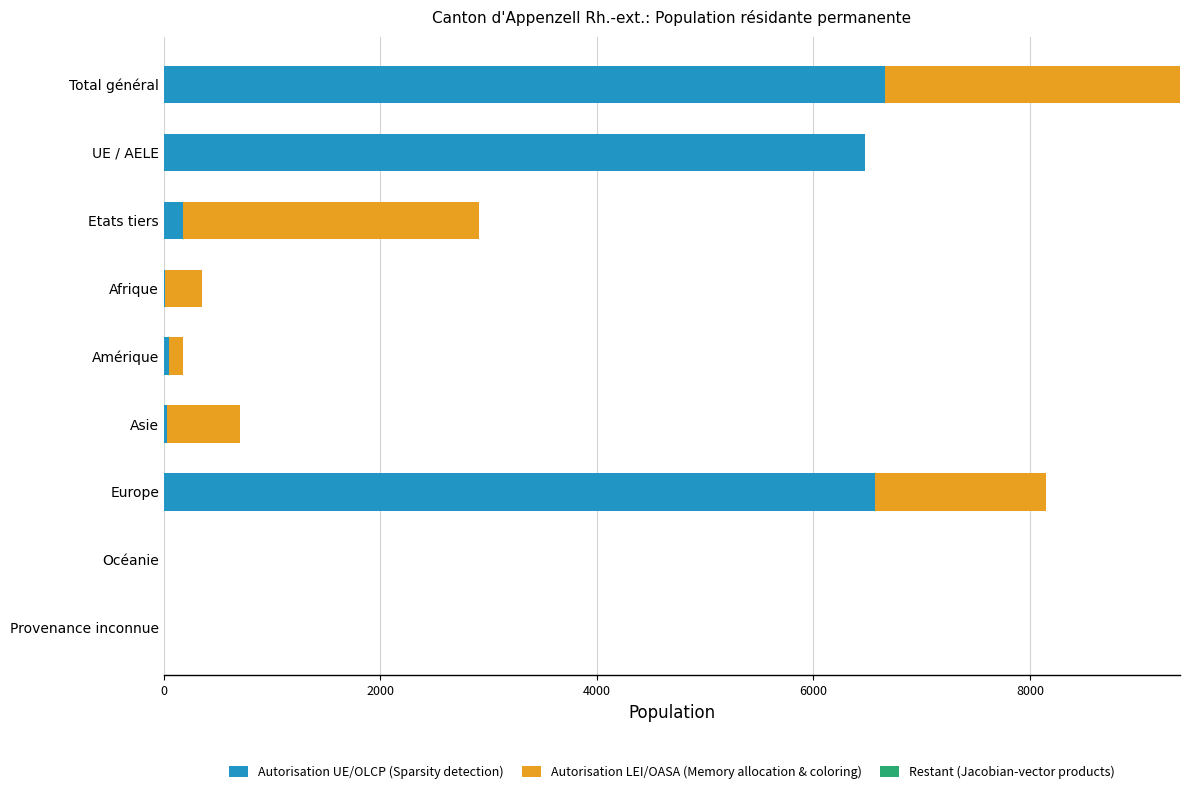

What is the sum of all Autorisation UE/OLCP (Sparsity detection) values?

19971